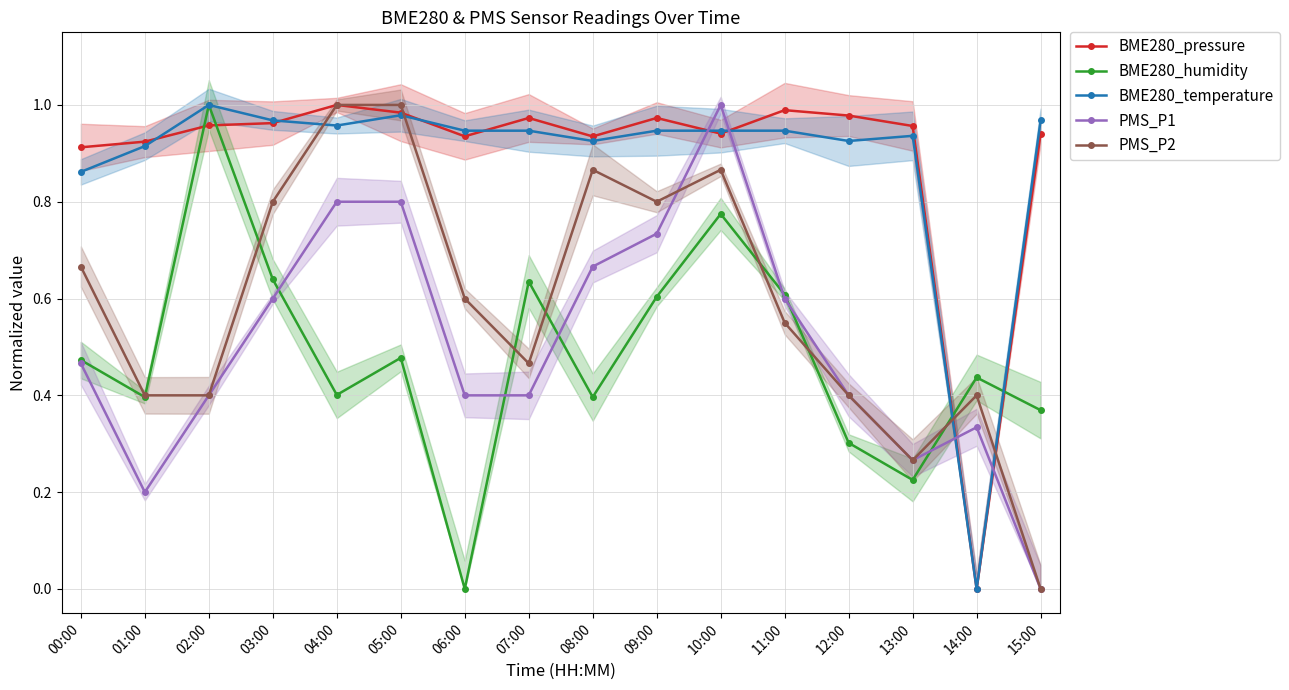

The BME280_humidity series shows 0.5 at 05:00. True or false?

True